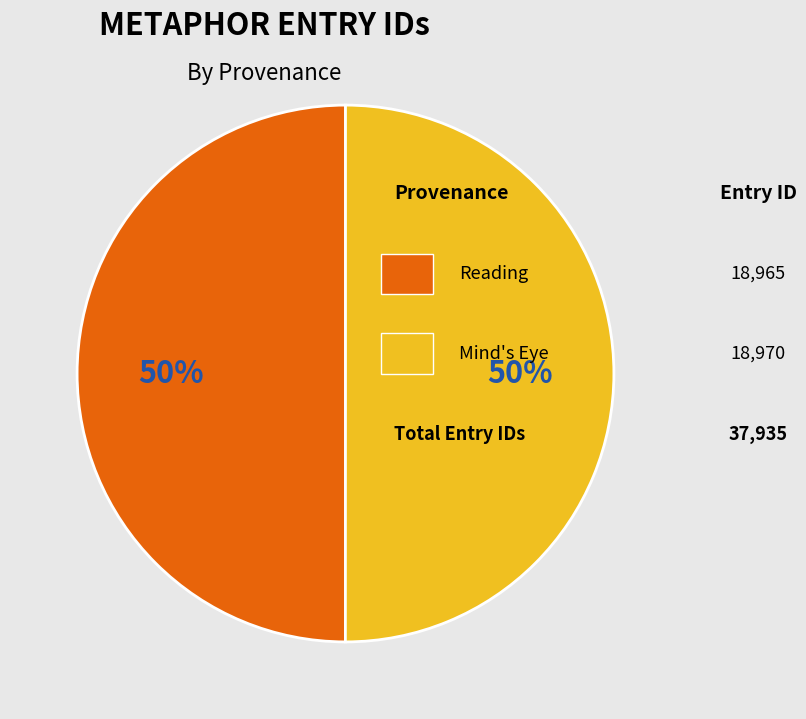

To the nearest percent, what is the average slice percentage?

50%